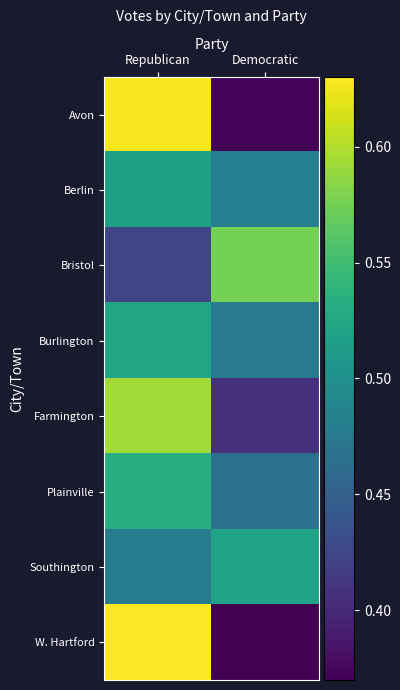

At which category does the chart reach its peak across all series?

Republican